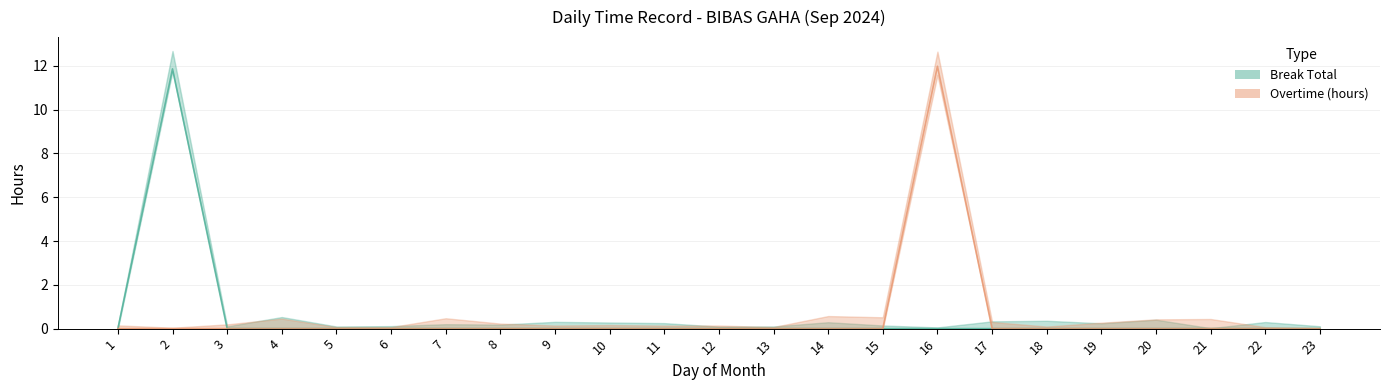

Where is the first local maximum for Overtime (hours)?

16